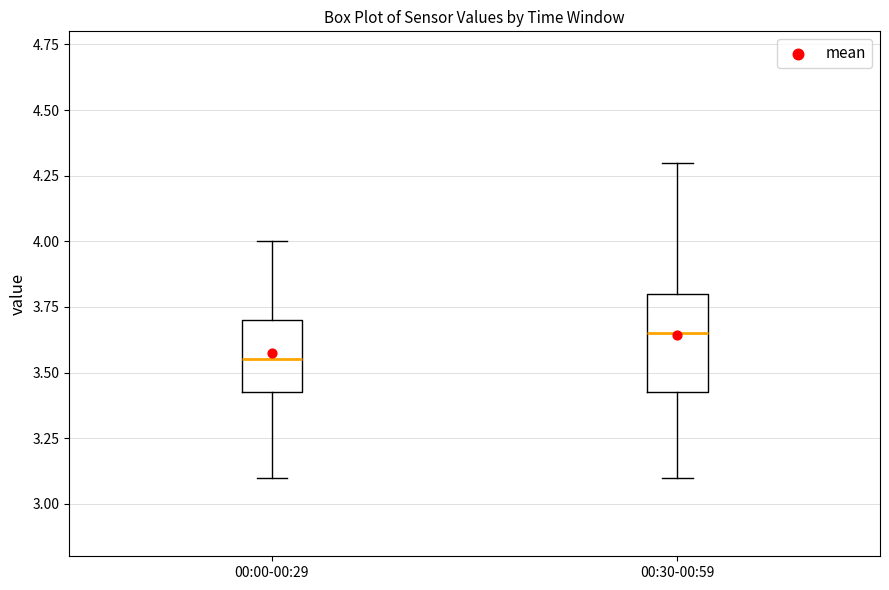

Where is the upper edge of the box for 00:00-00:29 on the y-axis? The values are not printed on the chart, so give them approximately, as read against the axis.

3.70